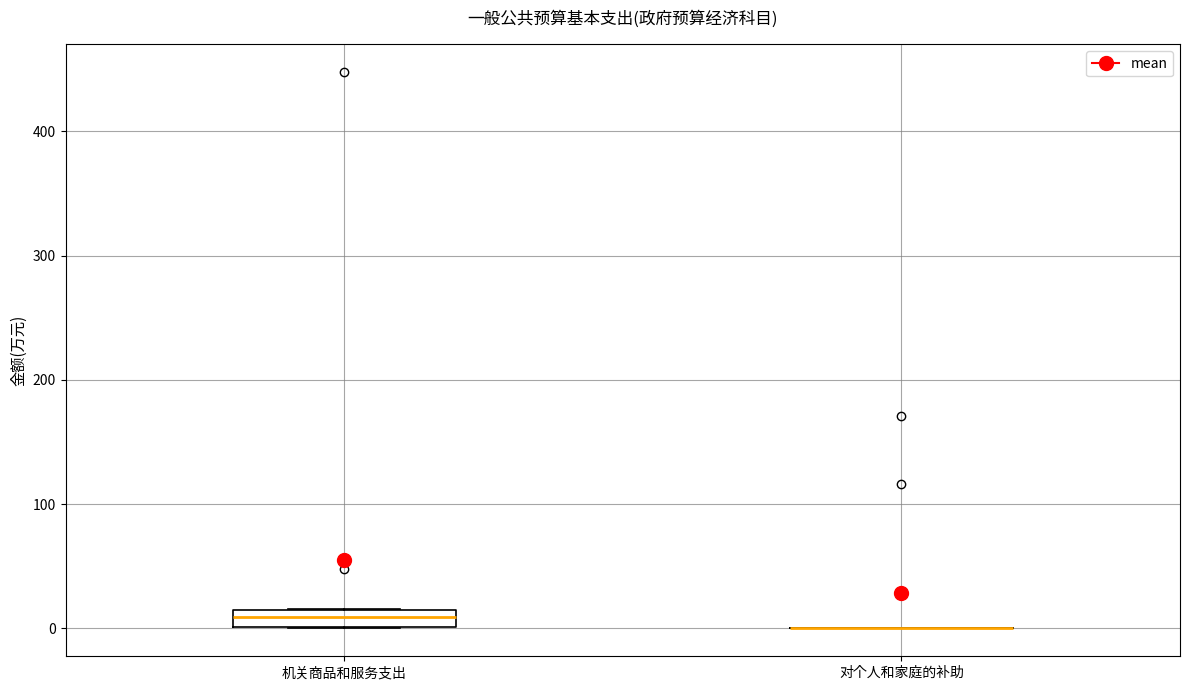

Which box is the tallest, from its lower edge to its upper edge?

机关商品和服务支出